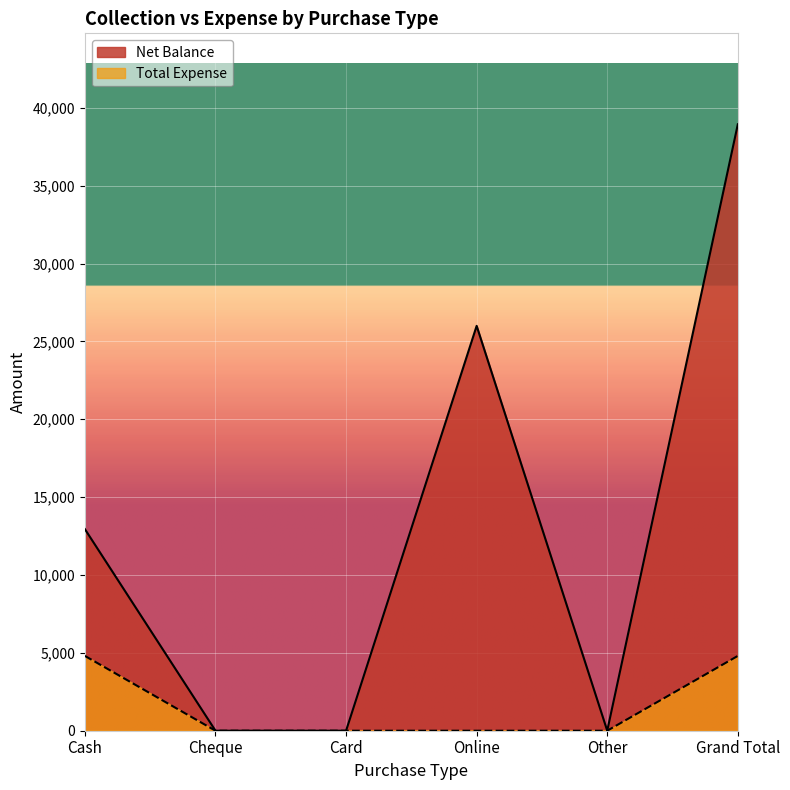

List the labels in order of Total Expense value, largest first.

Cash, Grand Total, Cheque, Card, Online, Other